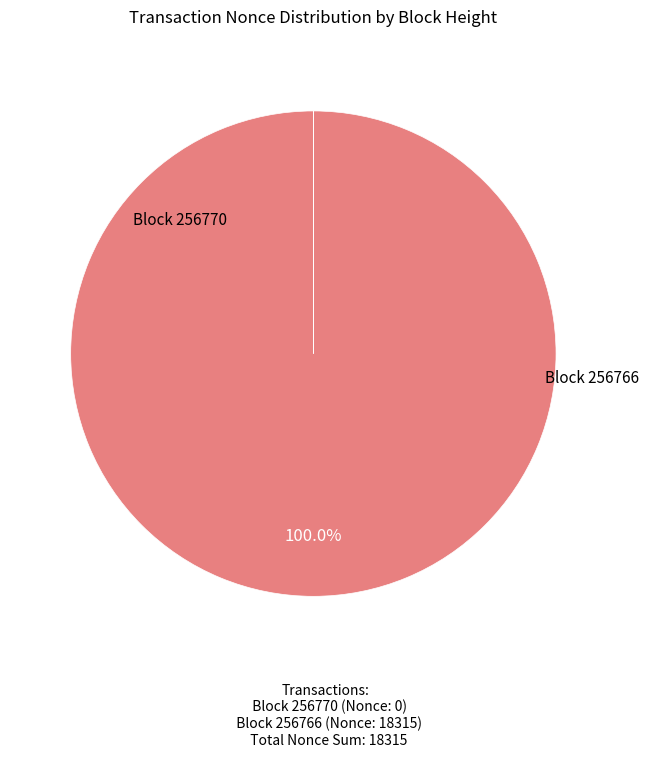

Does any single category account for the majority?

Yes